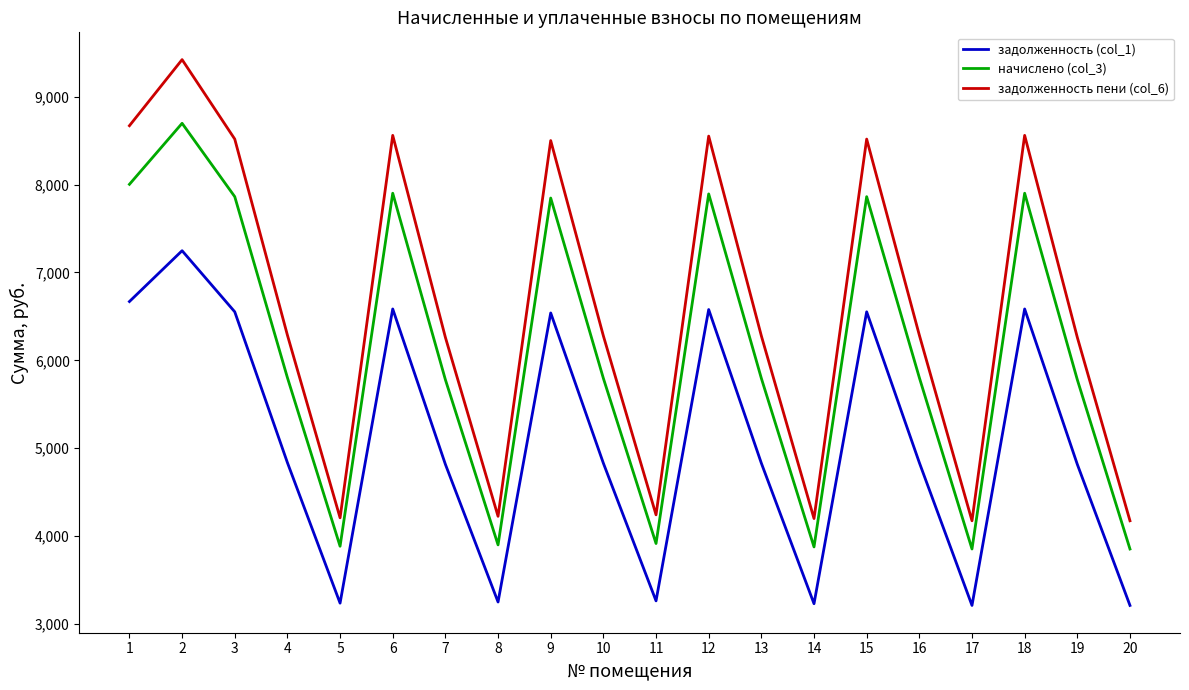

The начислено (col_3) series shows 6052.0 at 11. True or false?

False